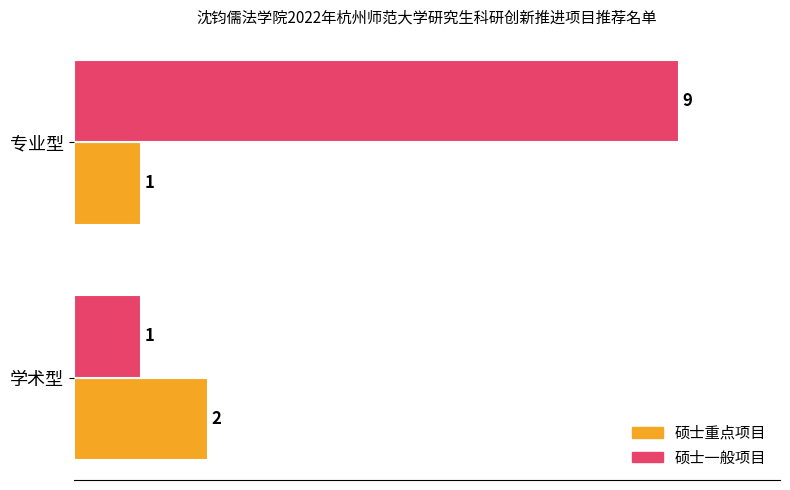

True or false: 硕士重点项目 has a value of 2 at 专业型.

False